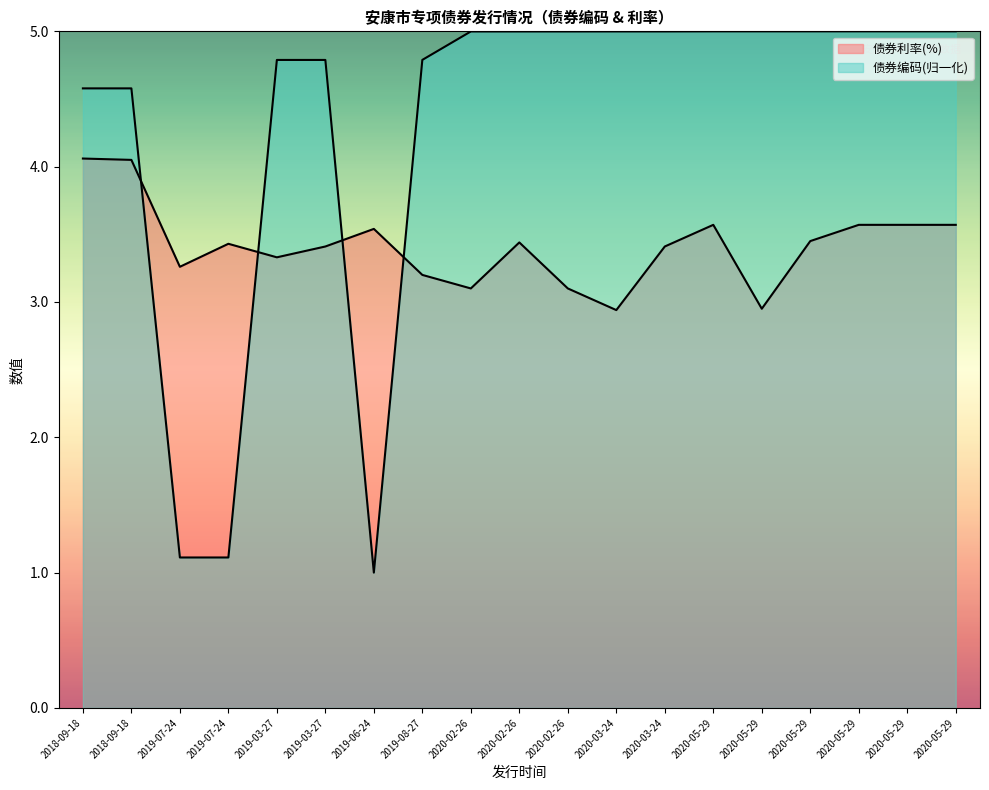

Reading left to right, extract all data points from this chart.

债券编码: 4.6	4.6	1.1	1.1	4.8	4.8	1.0	4.8	5.0	5.0	5.0	5.0	5.0	5.0	5.0	5.0	5.0	5.0	5.0
债券利率(%): 4.1	4.0	3.3	3.4	3.3	3.4	3.5	3.2	3.1	3.4	3.1	2.9	3.4	3.6	3.0	3.5	3.6	3.6	3.6